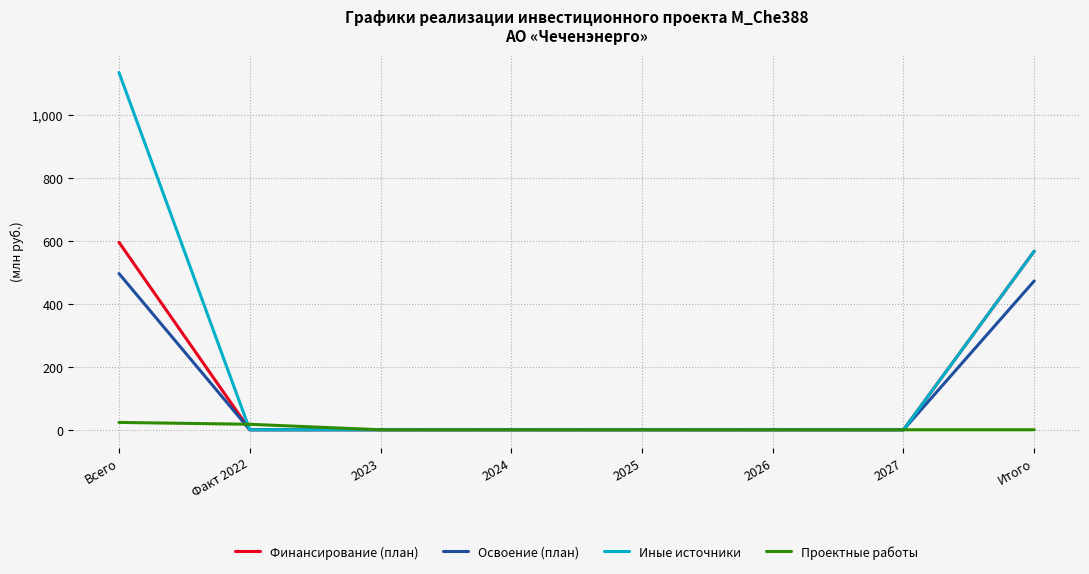

True or false: Освоение (план) has a value of 0.0 at 2025.

True